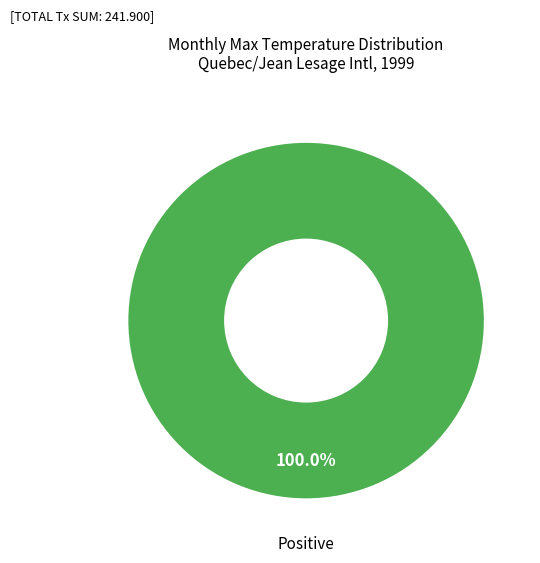

Is there any slice that represents more than half of the pie?

Yes